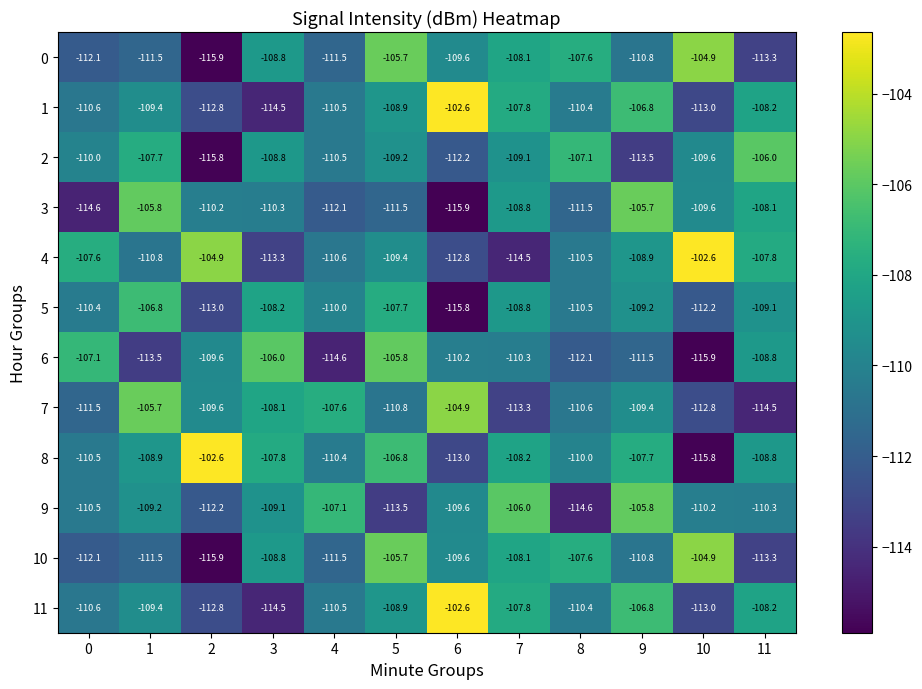

True or false: 0 has a value of -22.8 at 8.

False